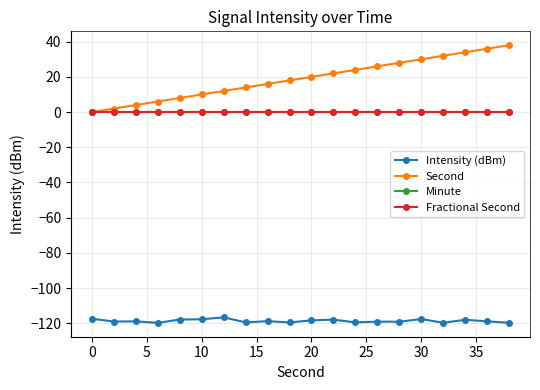

True or false: Fractional Second and Intensity (dBm) cross at least once.

False